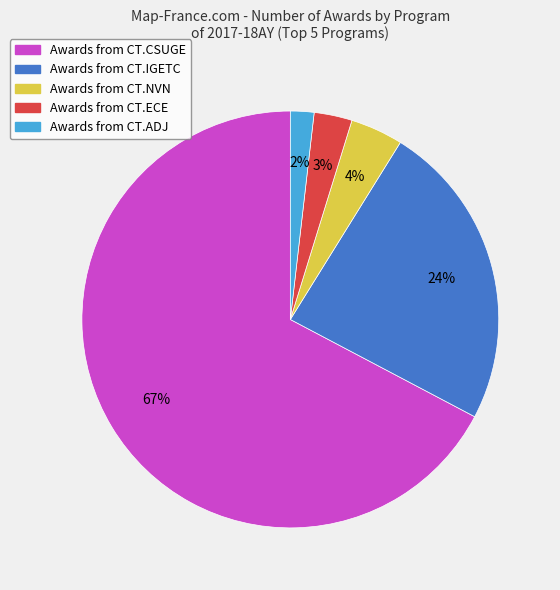

Does any single category account for the majority?

Yes